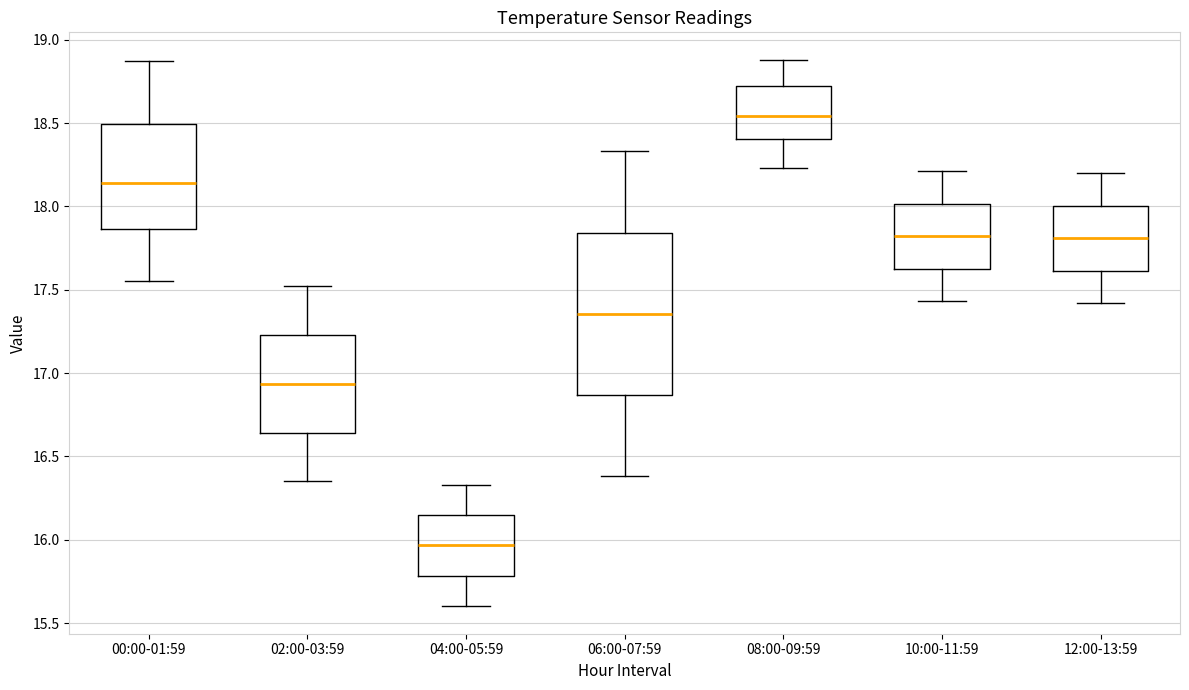

Comparing the boxes themselves (not the whiskers), which one is the tallest?

06:00-07:59